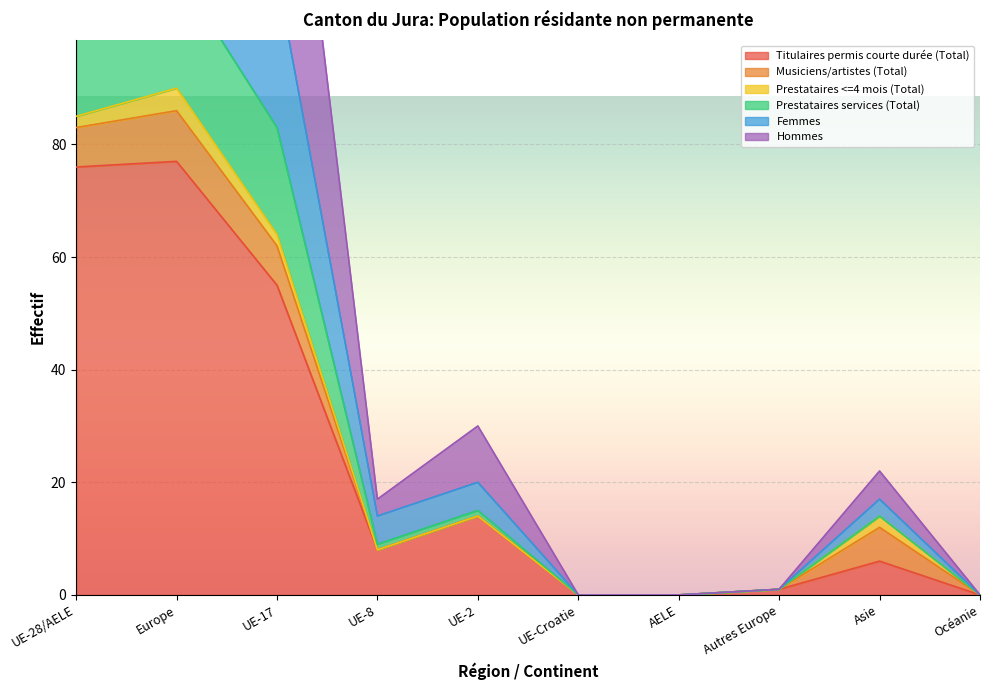

Is it true that Hommes equals 175 at UE-28/AELE?

False